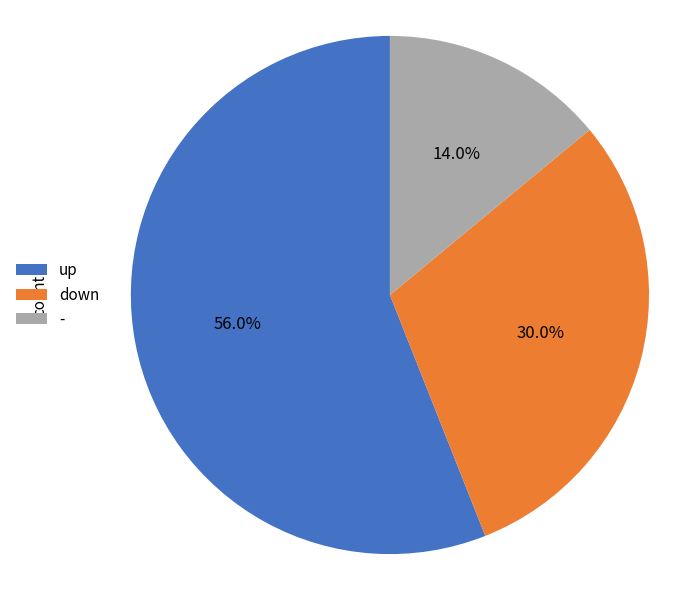

Which slice is the smallest?

-